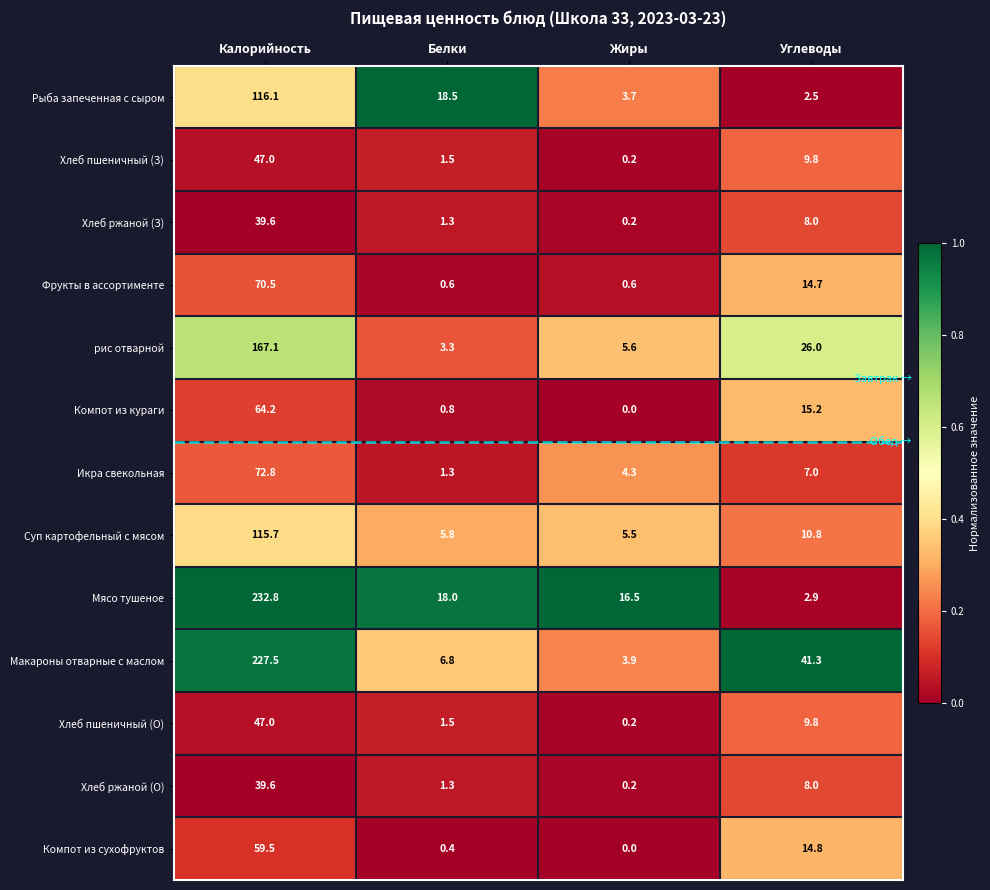

What is the difference between the Суп картофельный с мясом values at Калорийность and Жиры?

110.2